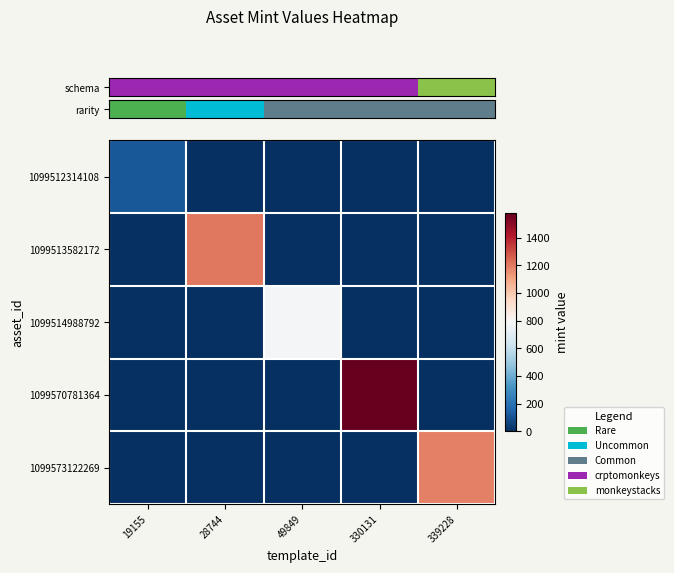

What is the total value across all series at 28744?

1203